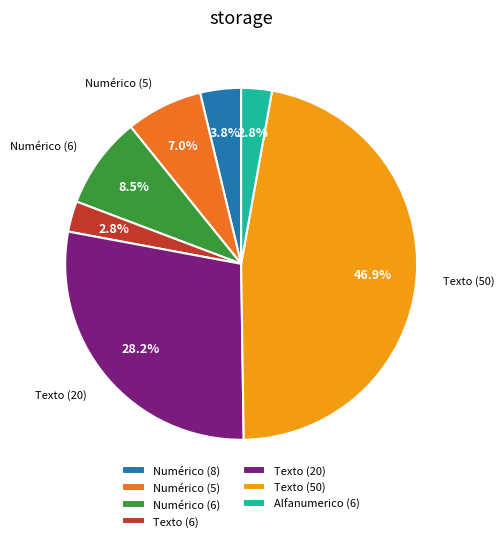

Which slice is the largest?

Texto (50)